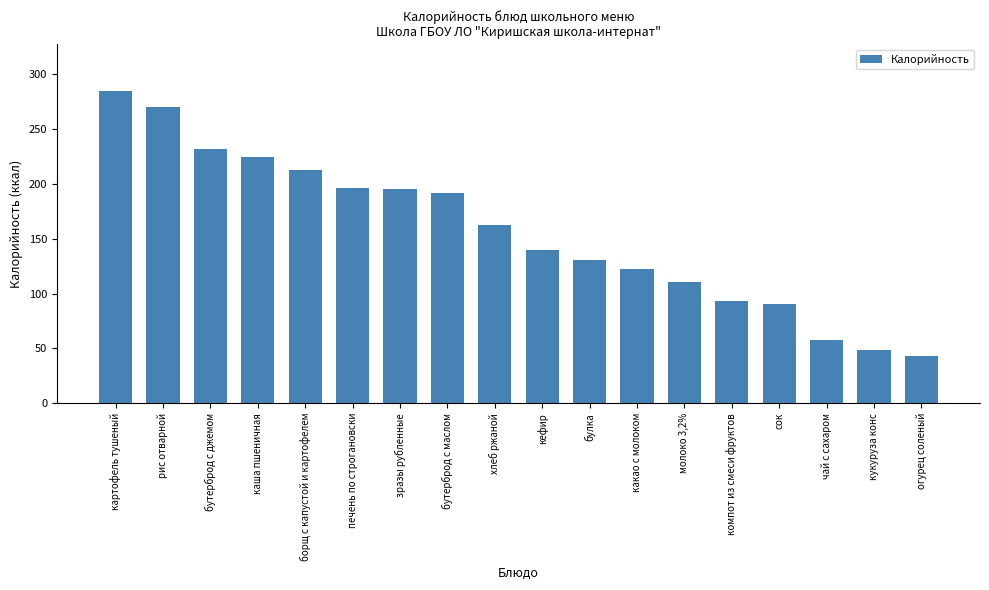

Which label corresponds to the smallest value in the chart?

огурец соленый